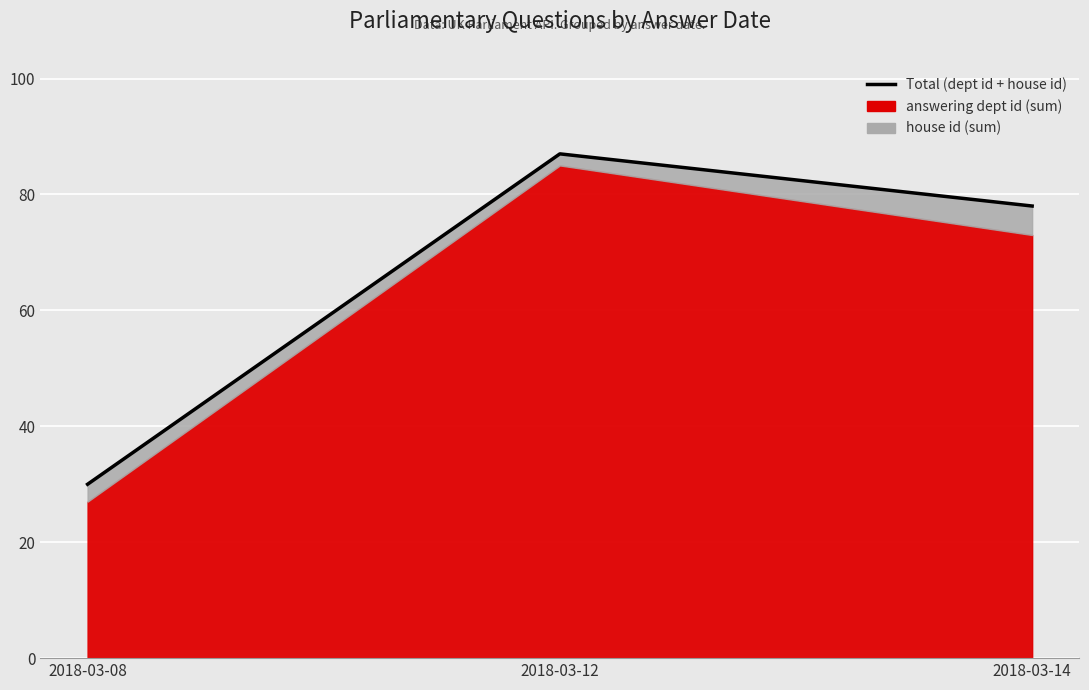

What is the change in value from 2018-03-08 to 2018-03-12?

+57